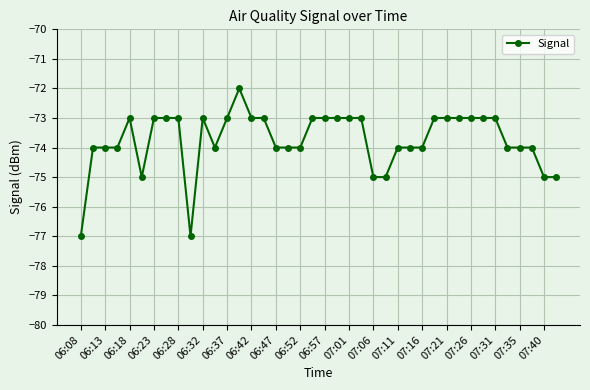

True or false: there are more than 2 points higher than both neighbors.

True